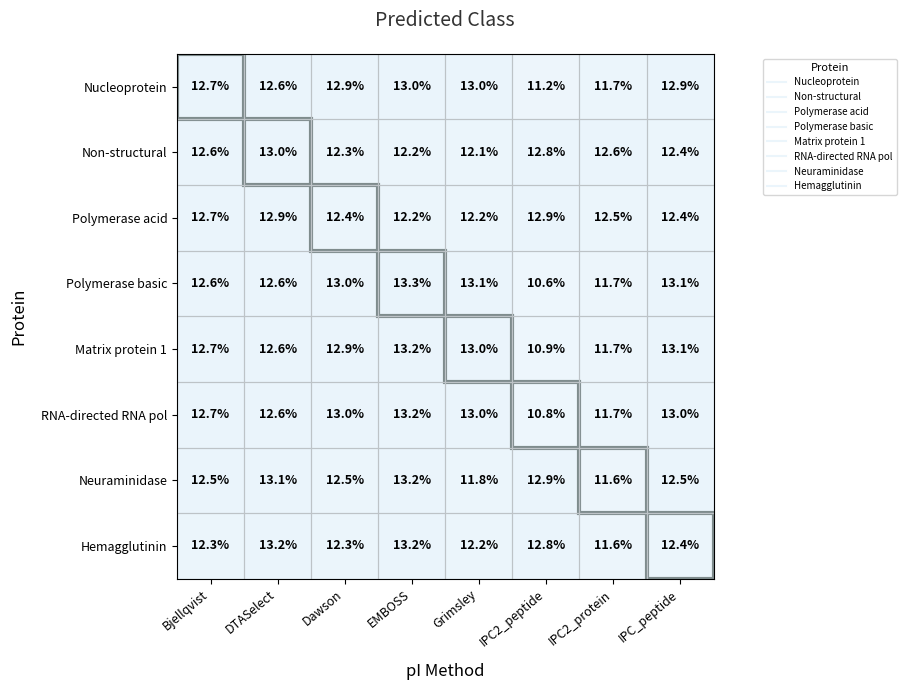

What is the total value across all series at IPC2_peptide?

94.9